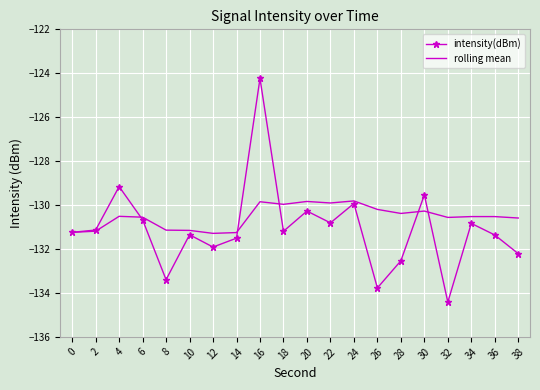

Is it true that intensity(dBm) equals -131.1 at 2?

True